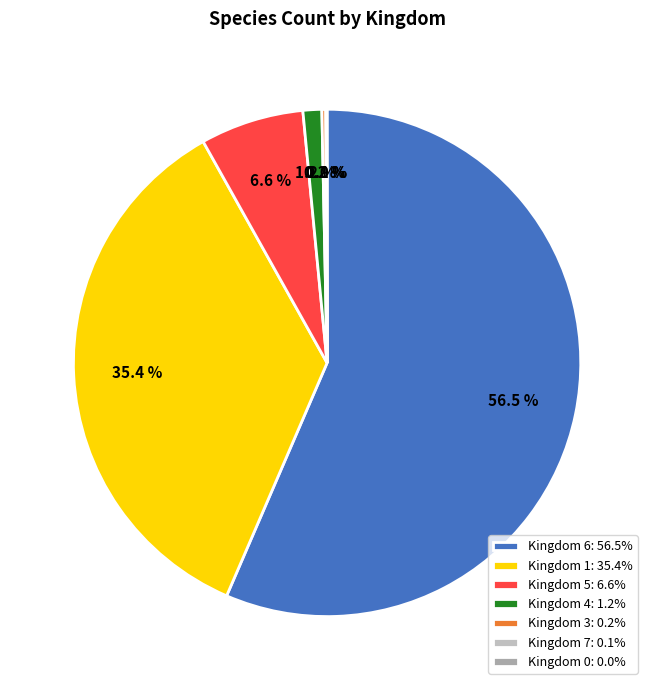

How many segments does this pie chart have?

7